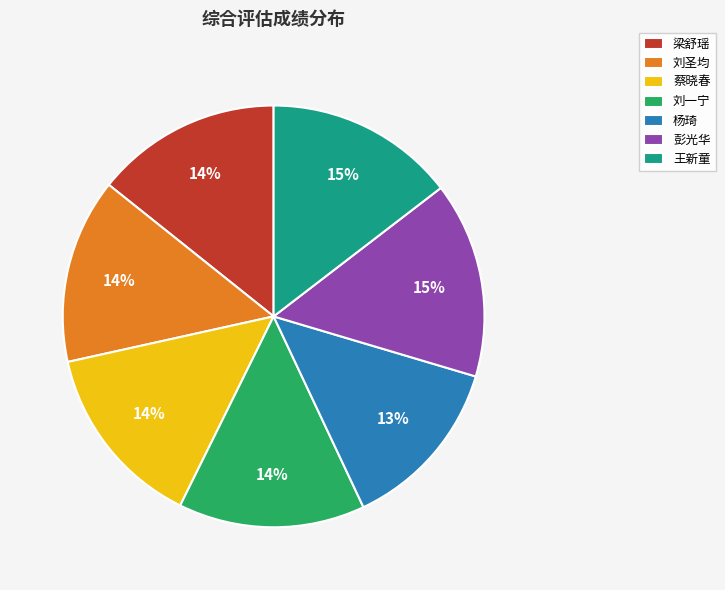

The 王新童 slice represents 15% of the pie. True or false?

True